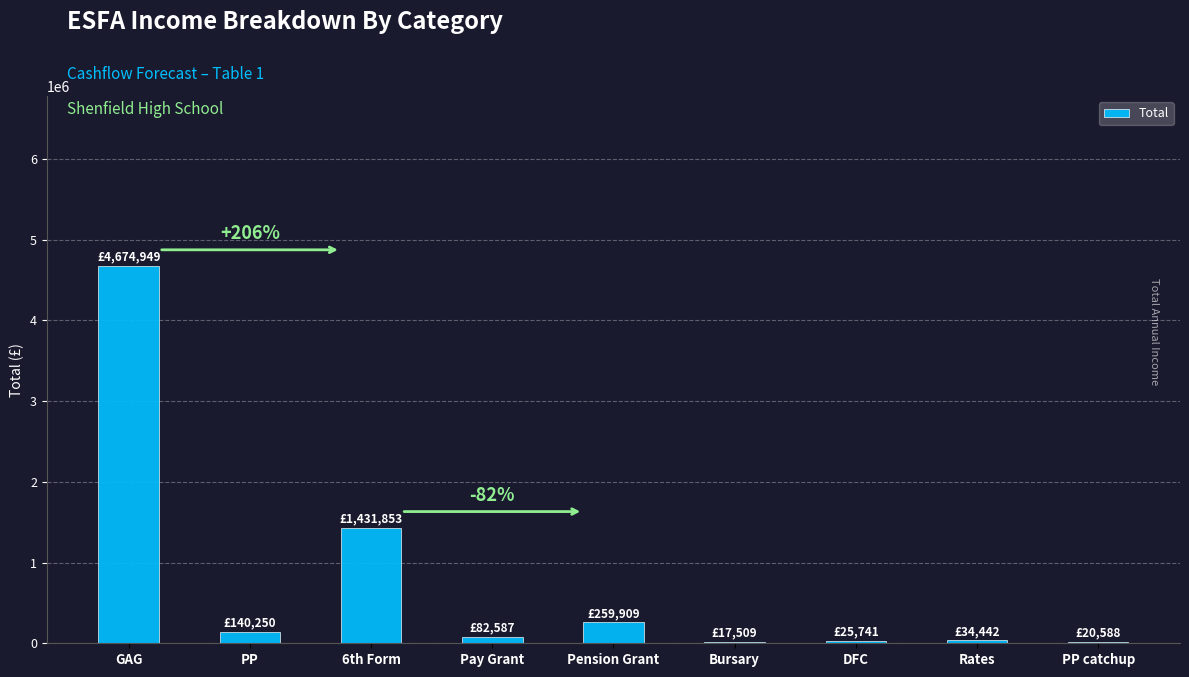

What is the sum of the values at Bursary and GAG?

4692458